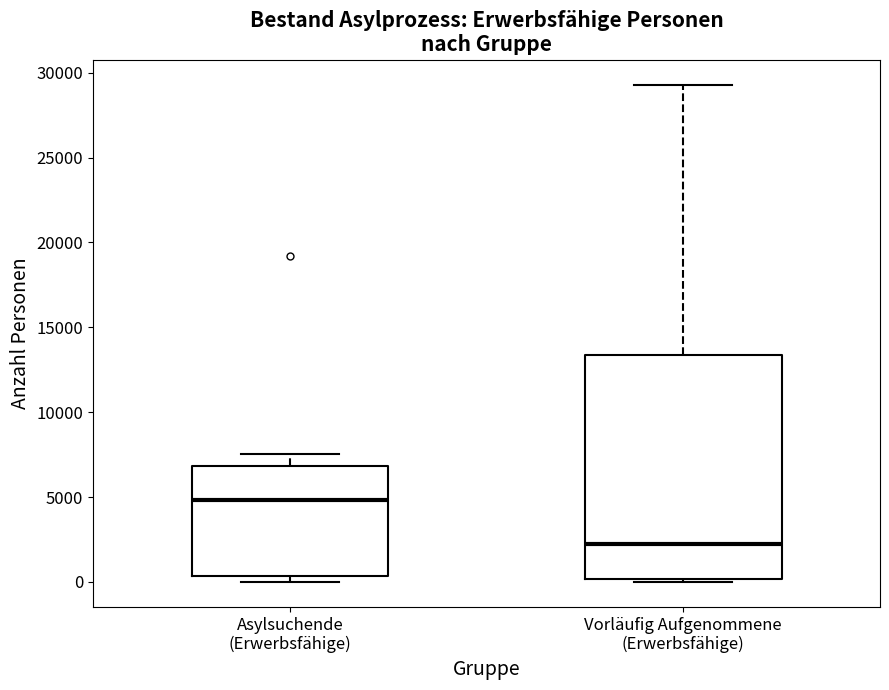

Reading left to right, read every box against the y-axis: the position of its median line, the range the box covers, and the ends of its whiskers. The values are not printed on the chart, so give them approximately, as read against the axis.

Asylsuchende (Erwerbsfähige): median 5000, box 500 to 7000, whiskers 0 to 7500
Vorläufig Aufgenommene (Erwerbsfähige): median 2000, box 0 to 13500, whiskers 0 (just below the box's lower edge) to 29500